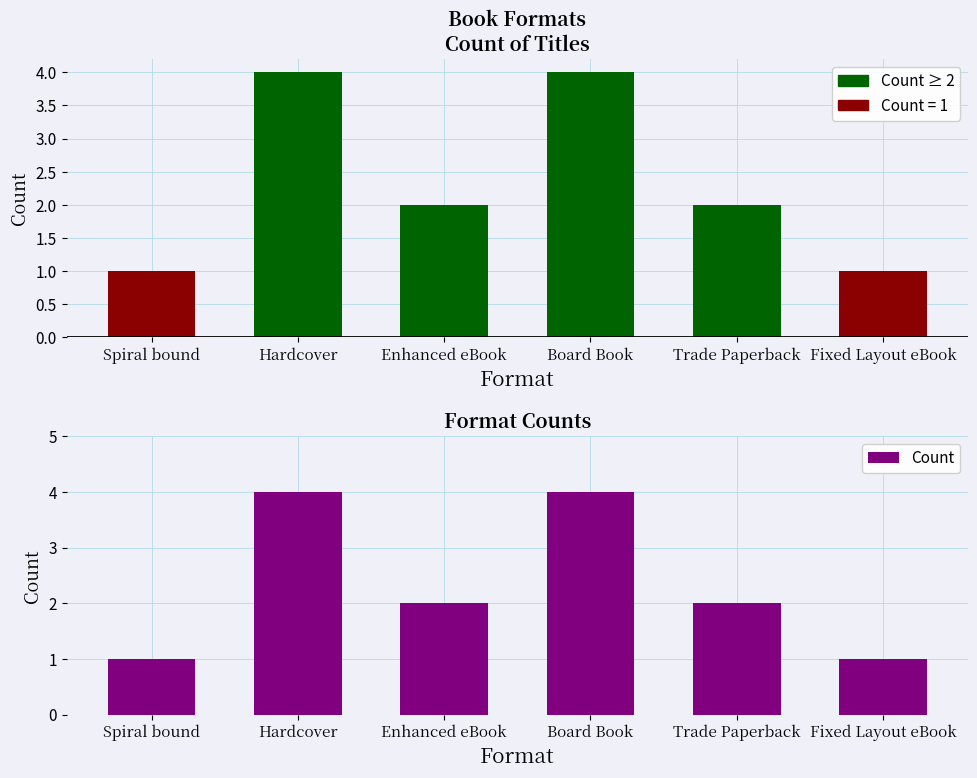

What is the value of the Count ≥ 2 bar at the 6th from the left?

1